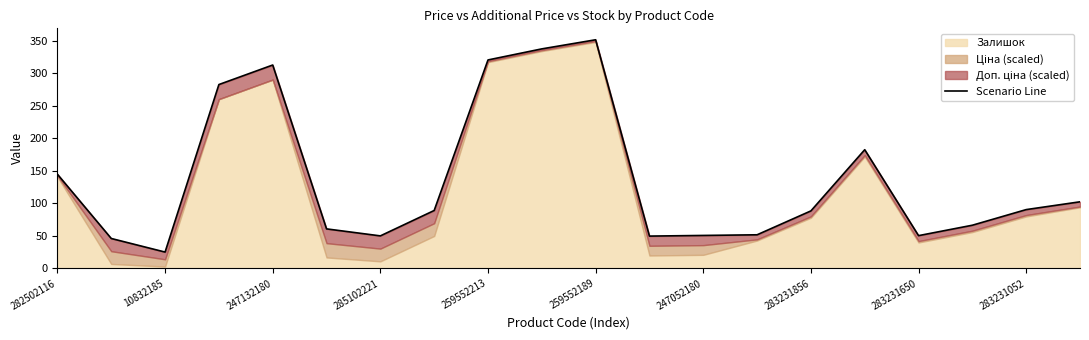

What is the value of the 20th point from the left?

102.5